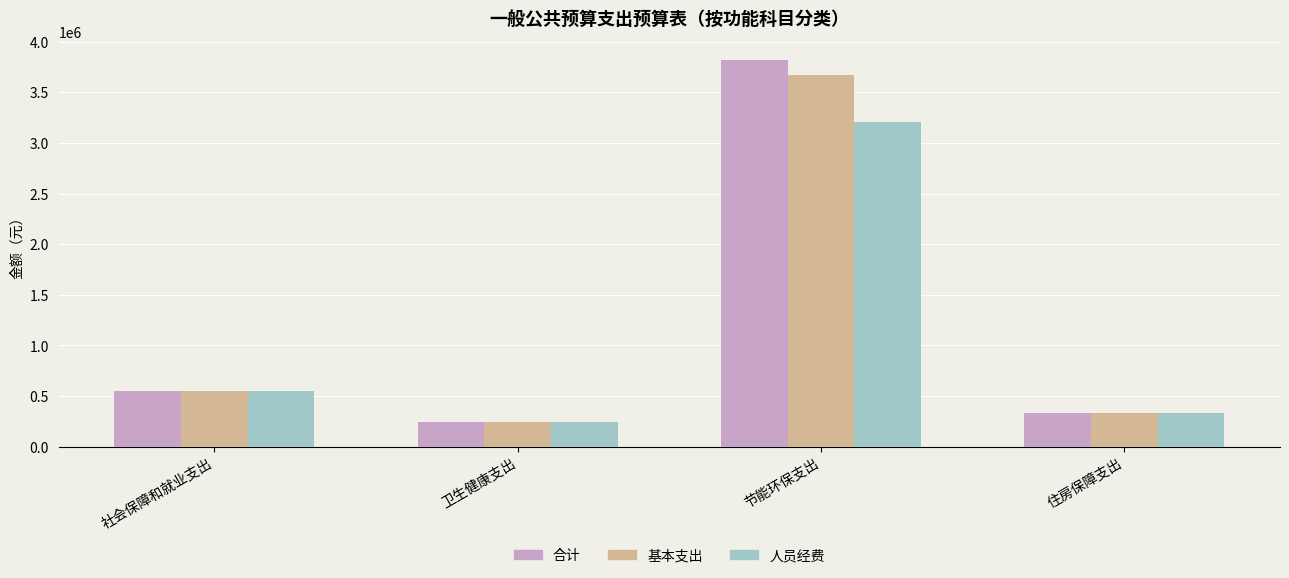

What is the value of the 合计 bar at the 2nd from the left?

244709.6